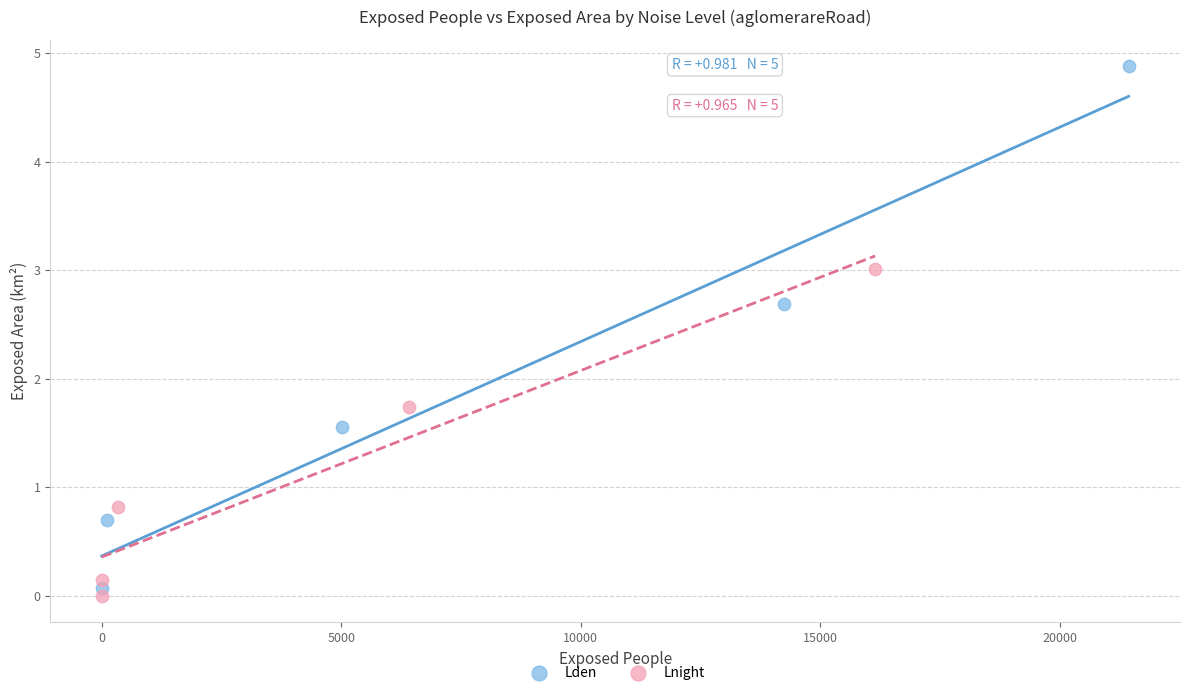

Which series contains the highest Y value?

Lden